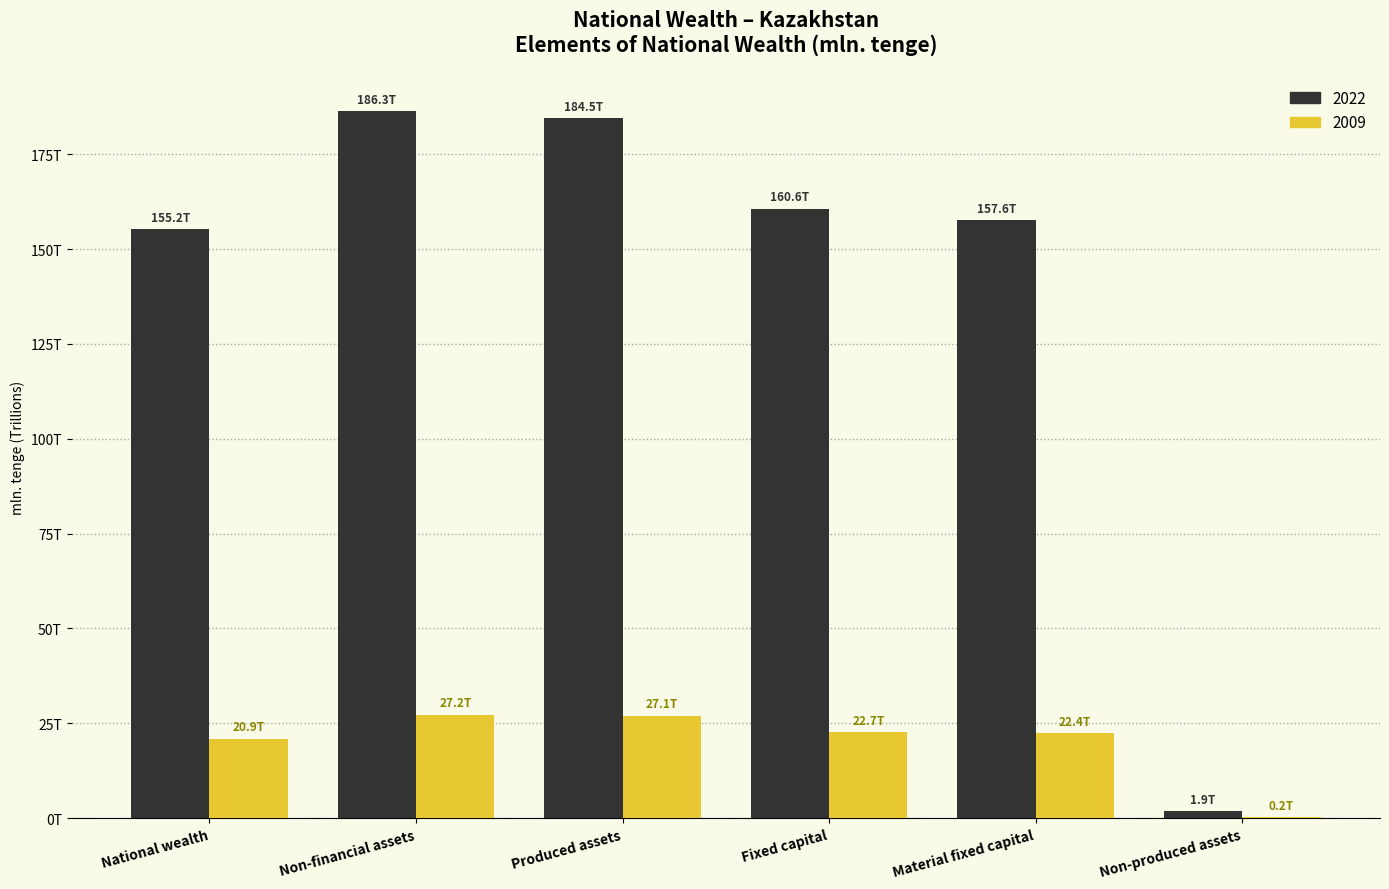

Between Non-financial assets and Fixed capital, which series saw the biggest shift?

2022